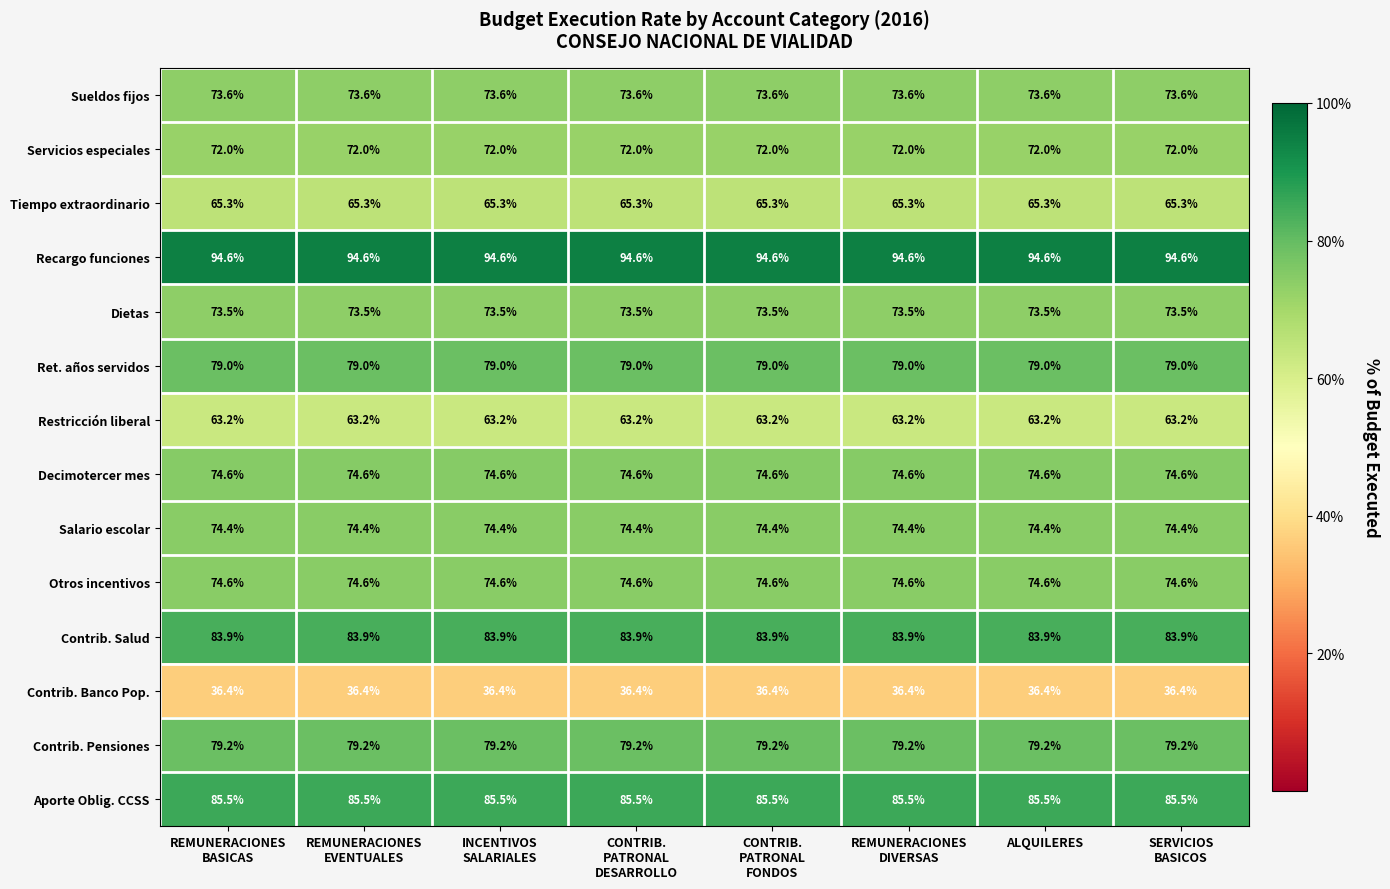

What is the greatest value displayed?

94.6